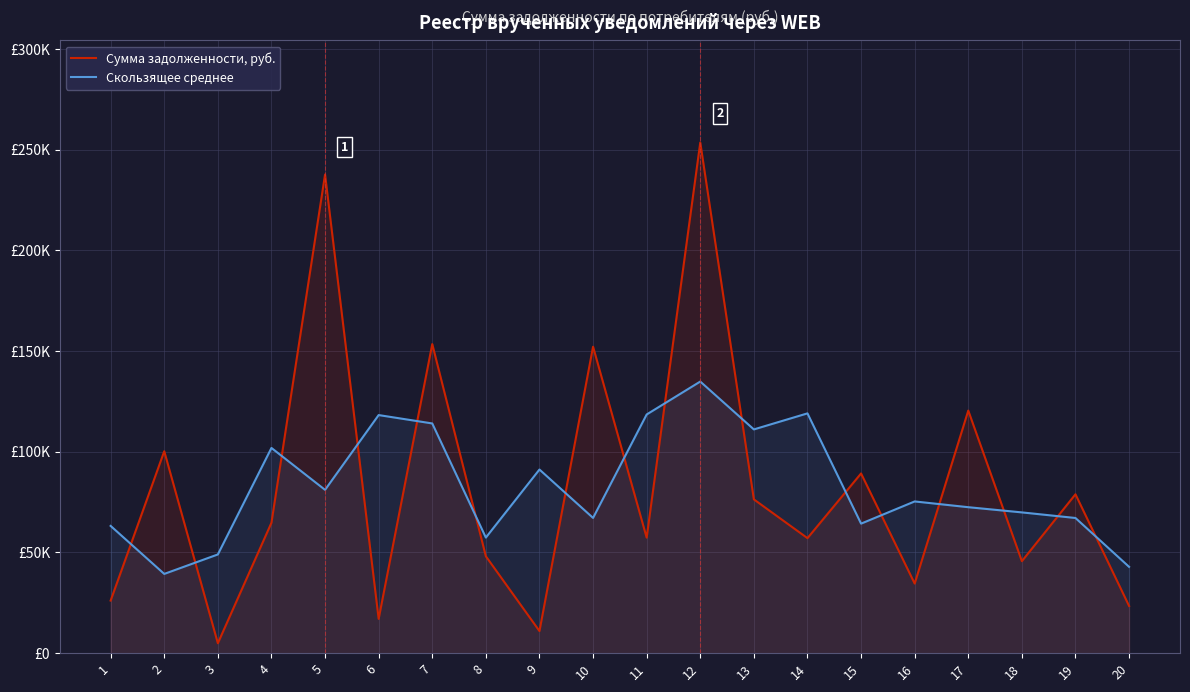

Does the chart display data point markers on the line(s)?

No